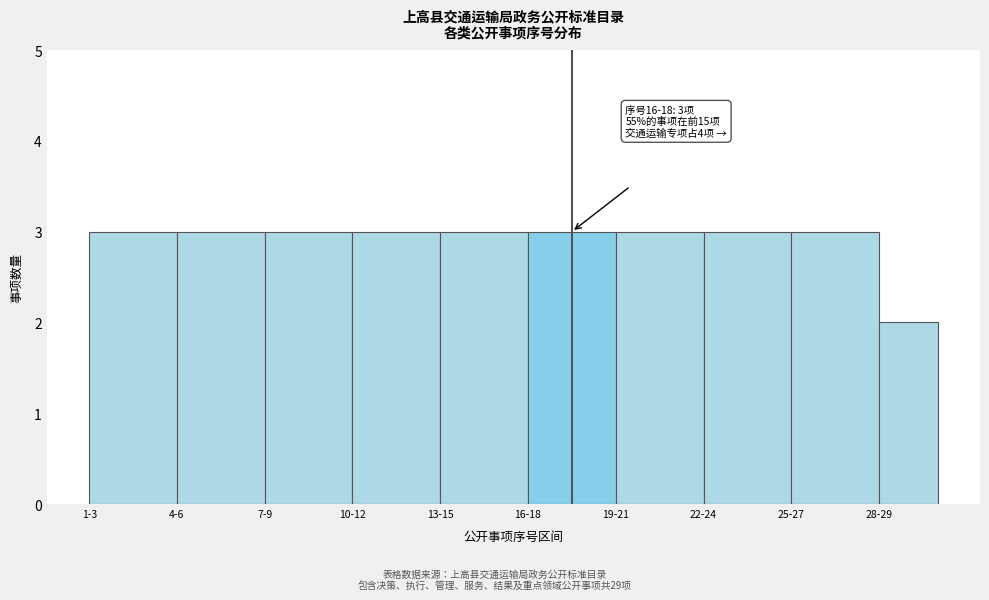

Reading left to right, list all the values displayed in this chart.

3	3	3	3	3	3	3	3	3	2